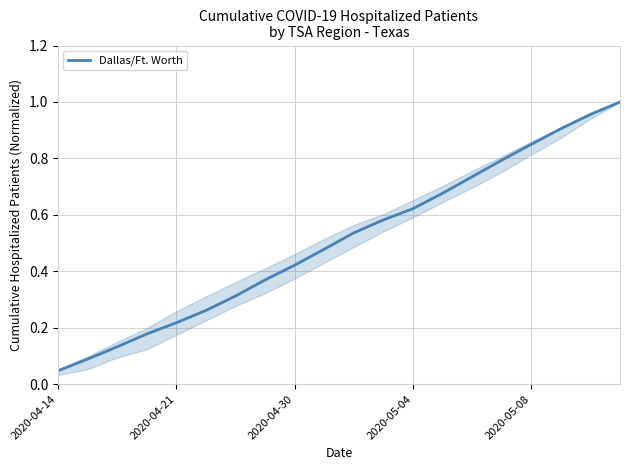

What is the difference between the maximum and minimum values?

1.0